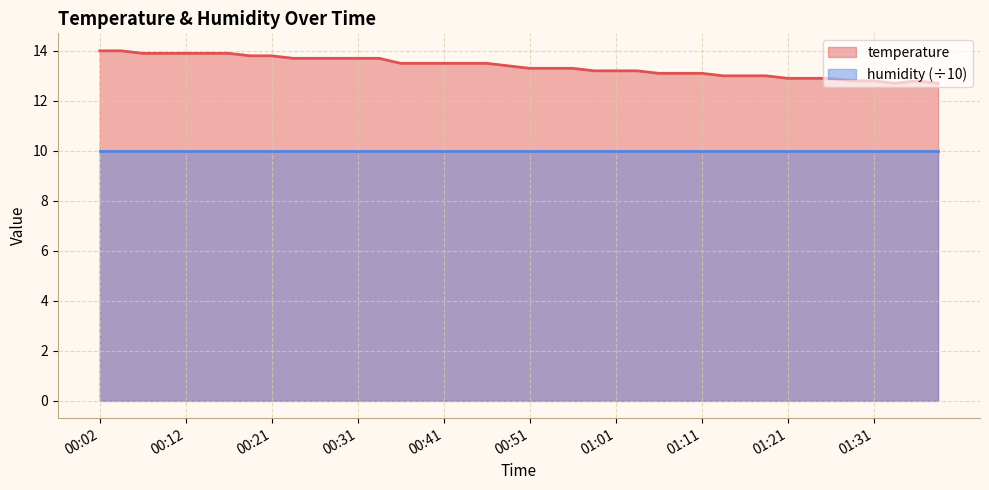

How many points are lower than both their immediate neighbors (excluding endpoints)?

1